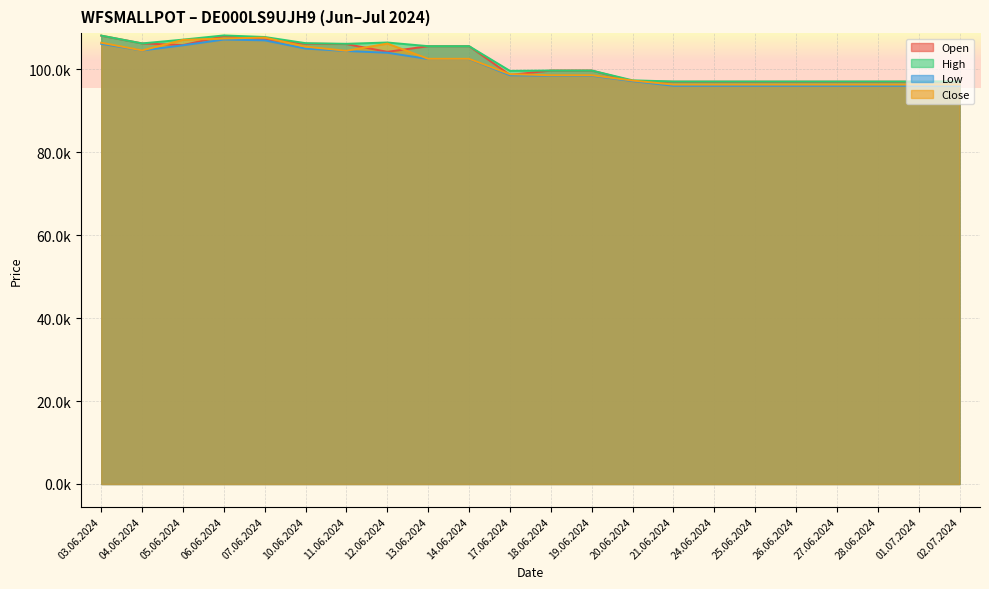

In Low, how many points are lower than both neighbors (excluding endpoints)?

1